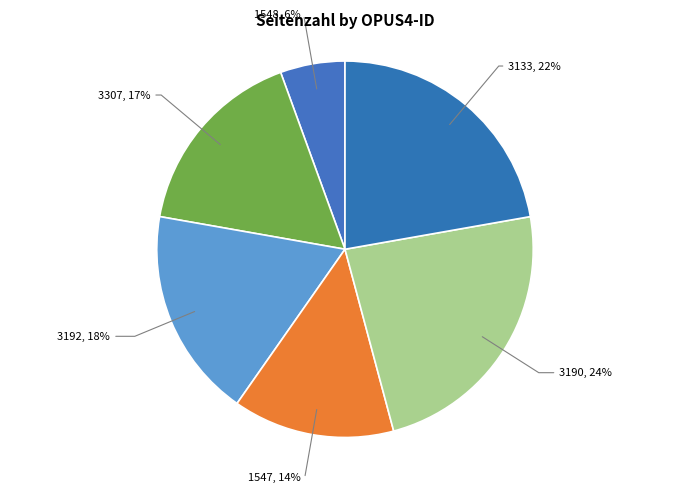

To the nearest percent, what percentage of the pie is 1548?

6%